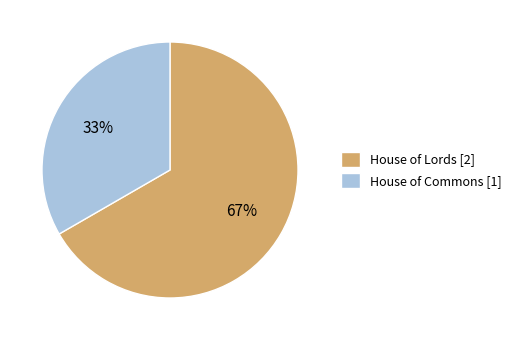

How many slices are in this pie chart?

2